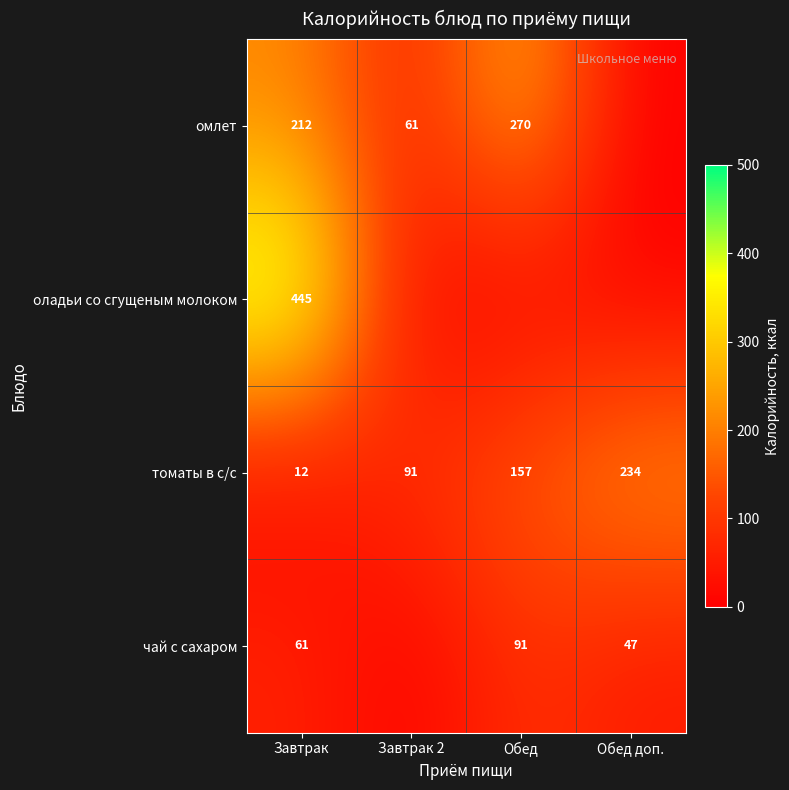

What is the spread (max minus min) of values at Завтрак?

433